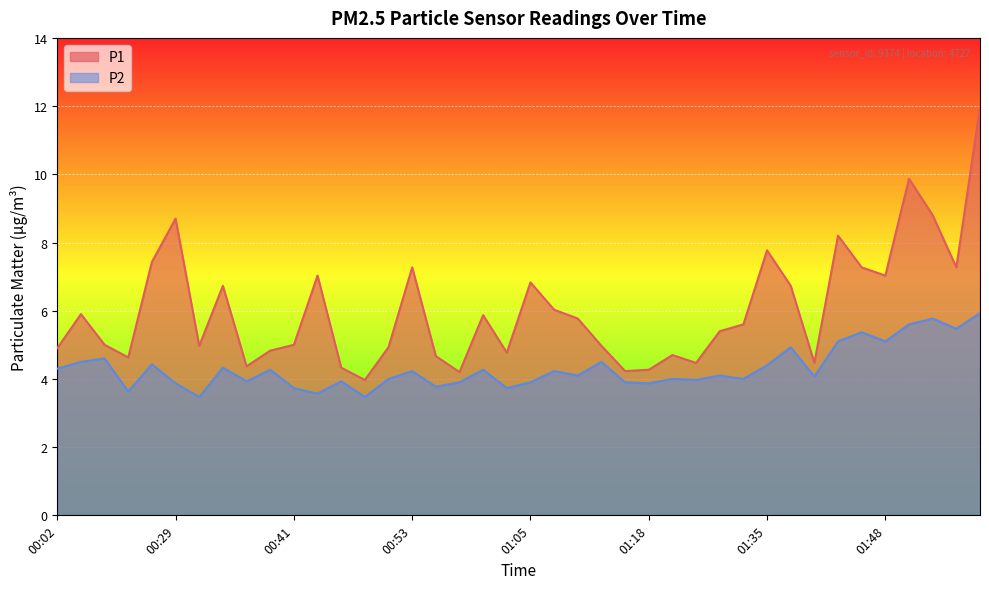

How many lines are shown in the chart?

2